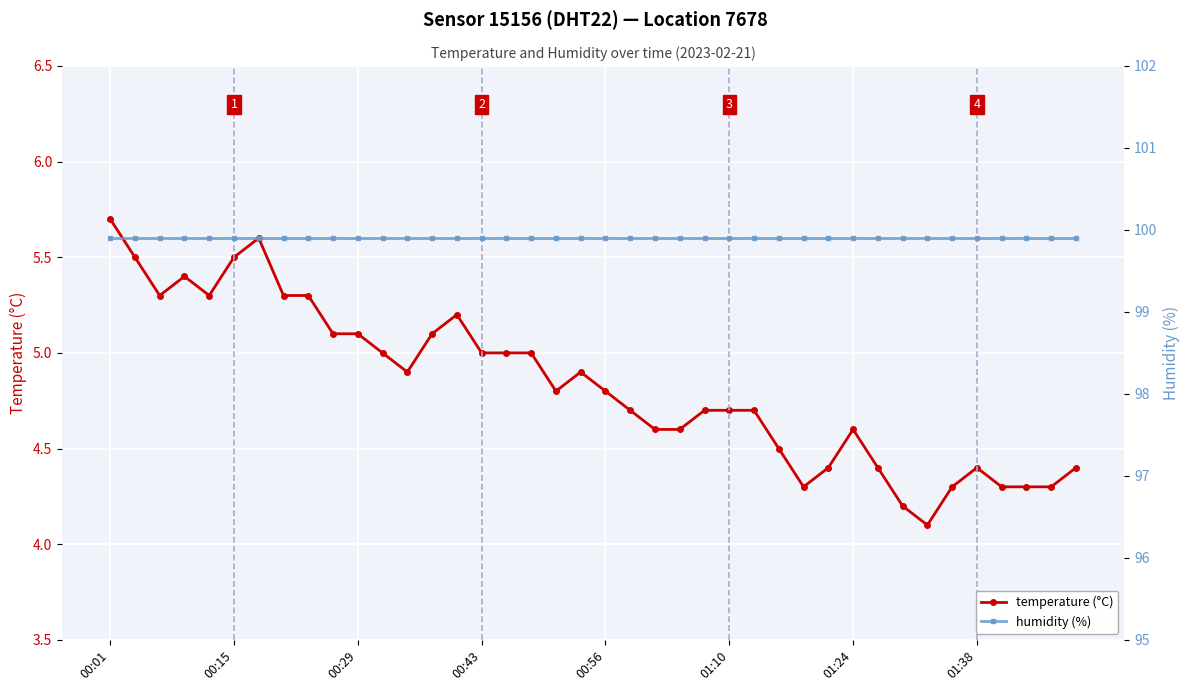

The temperature (°C) series shows 2.6 at 00:01. True or false?

False